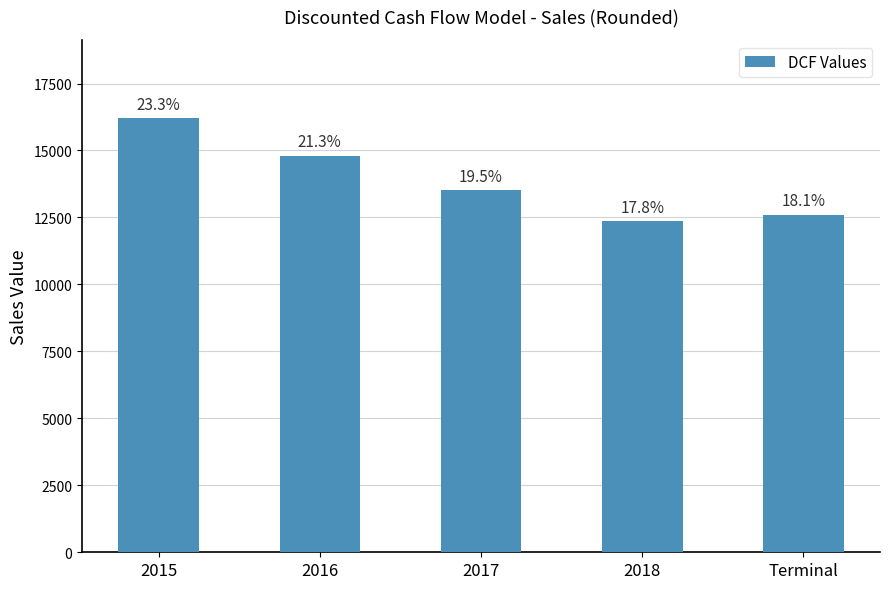

At which label is the value closest to 14285?

2016